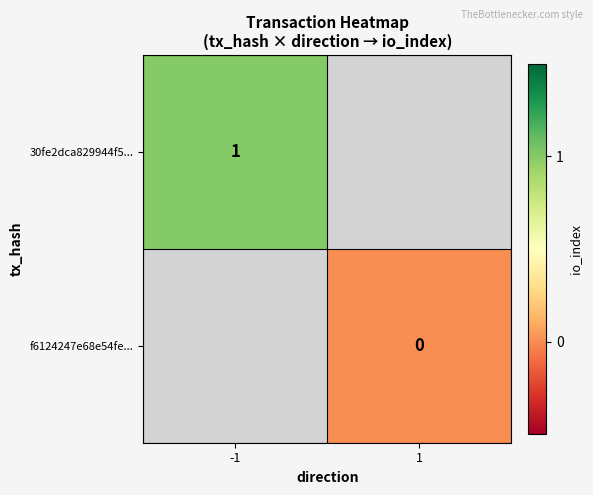

How many data points does each series have?

2